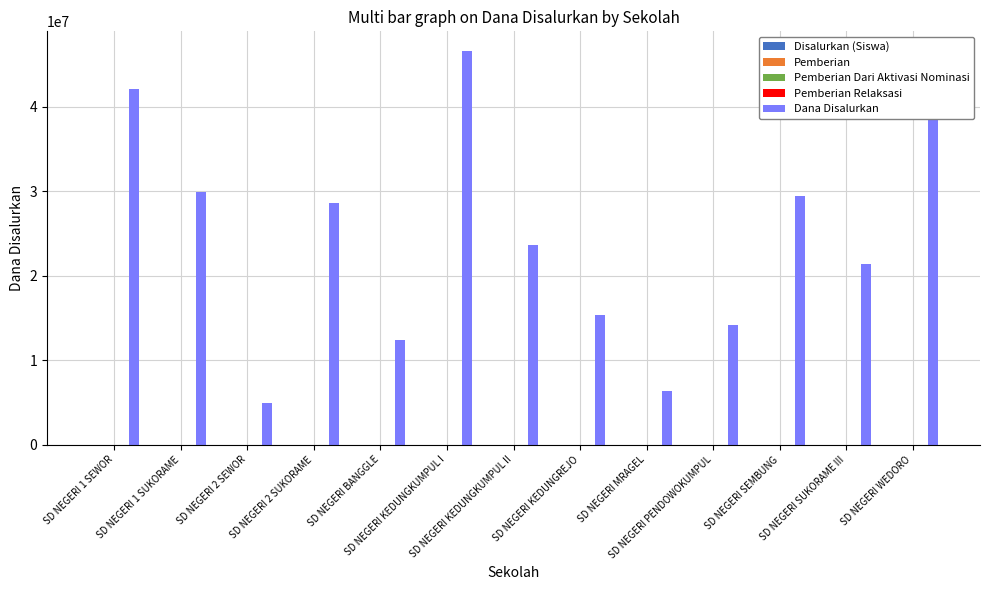

Count the number of categories in the chart.

13